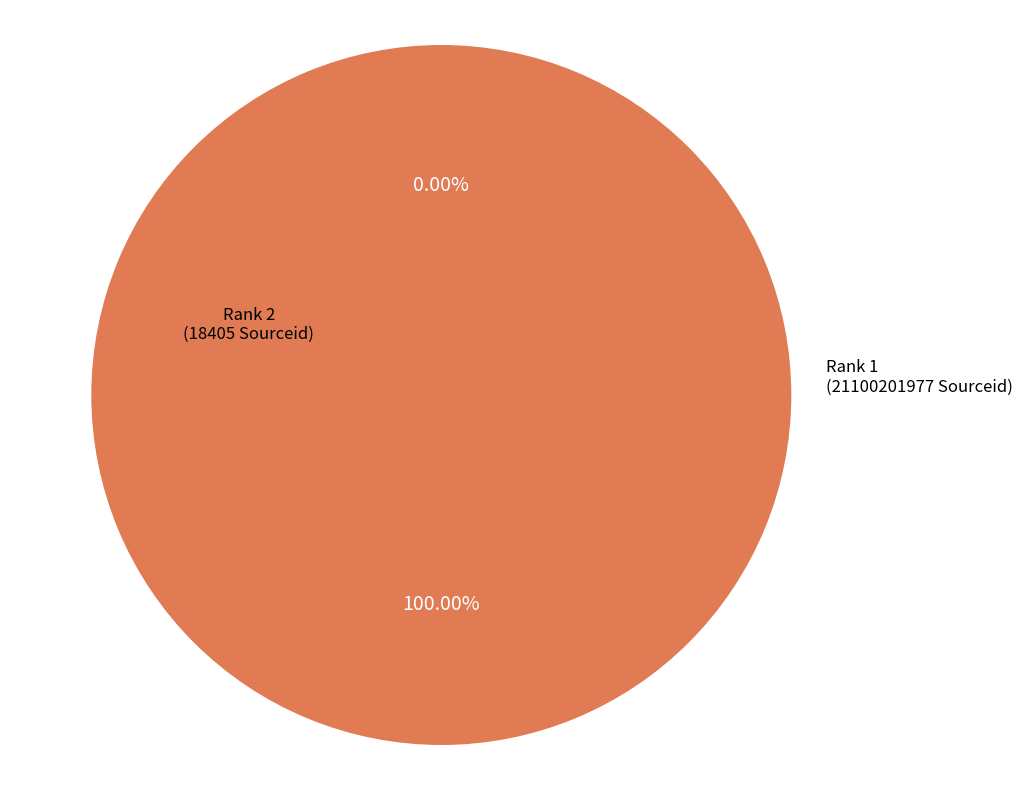

Is Rank 1 the majority of the pie?

Yes